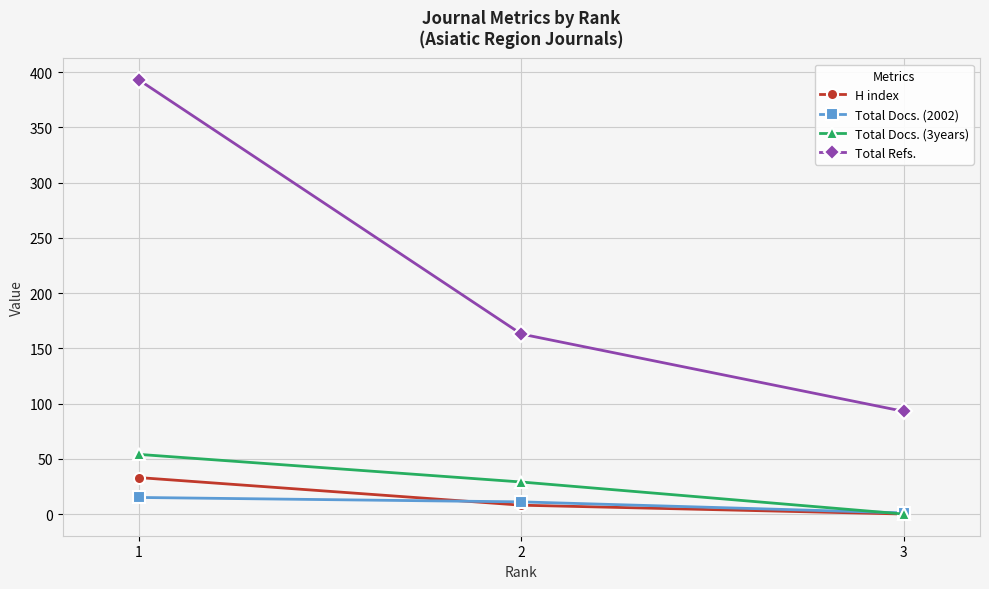

Which series has the largest total across all categories?

Total Refs.